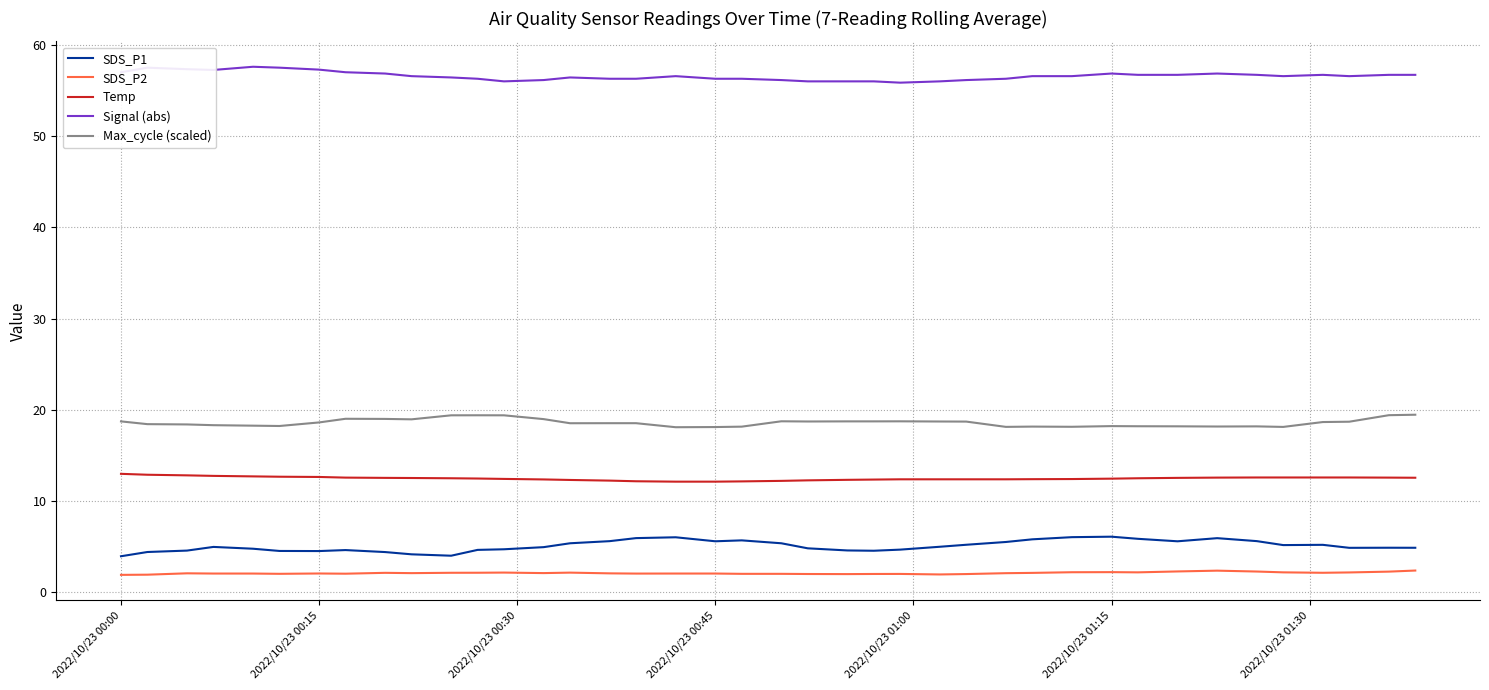

What is the difference between the maximum and minimum values in the Max_cycle (scaled) series?

1.4